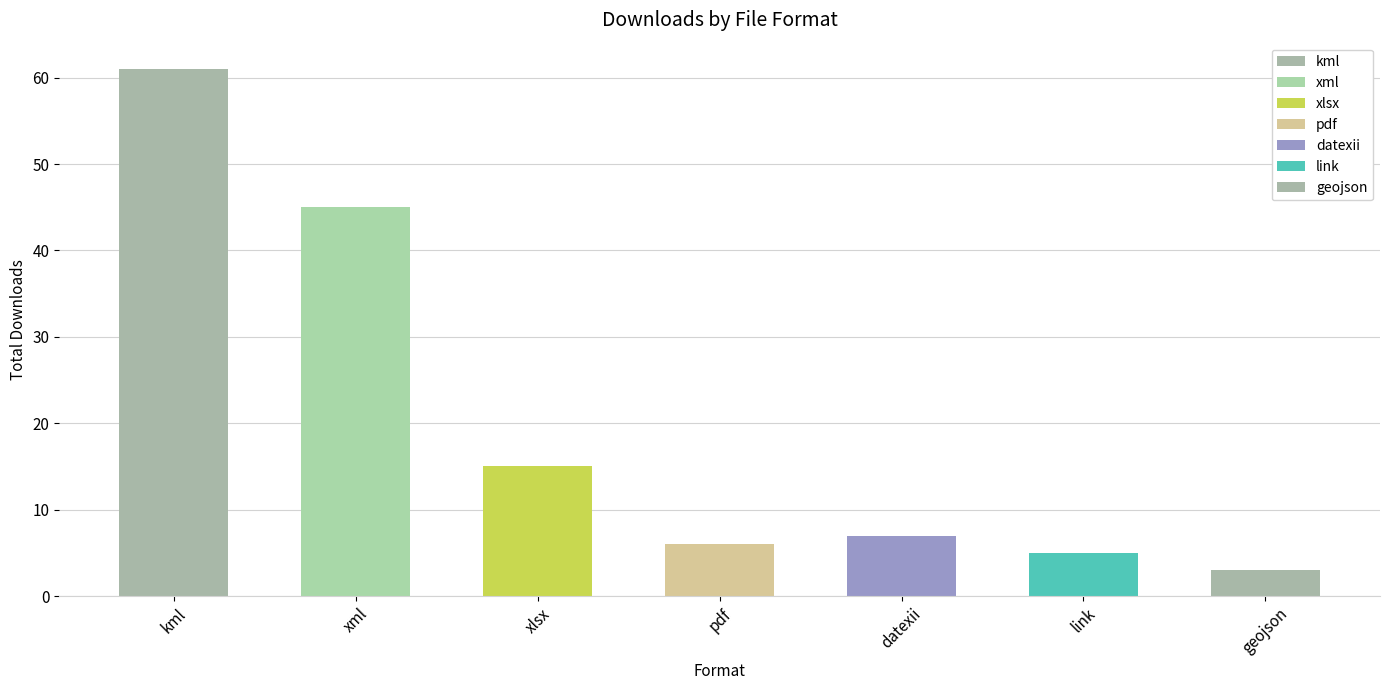

How many values are below 7?

3